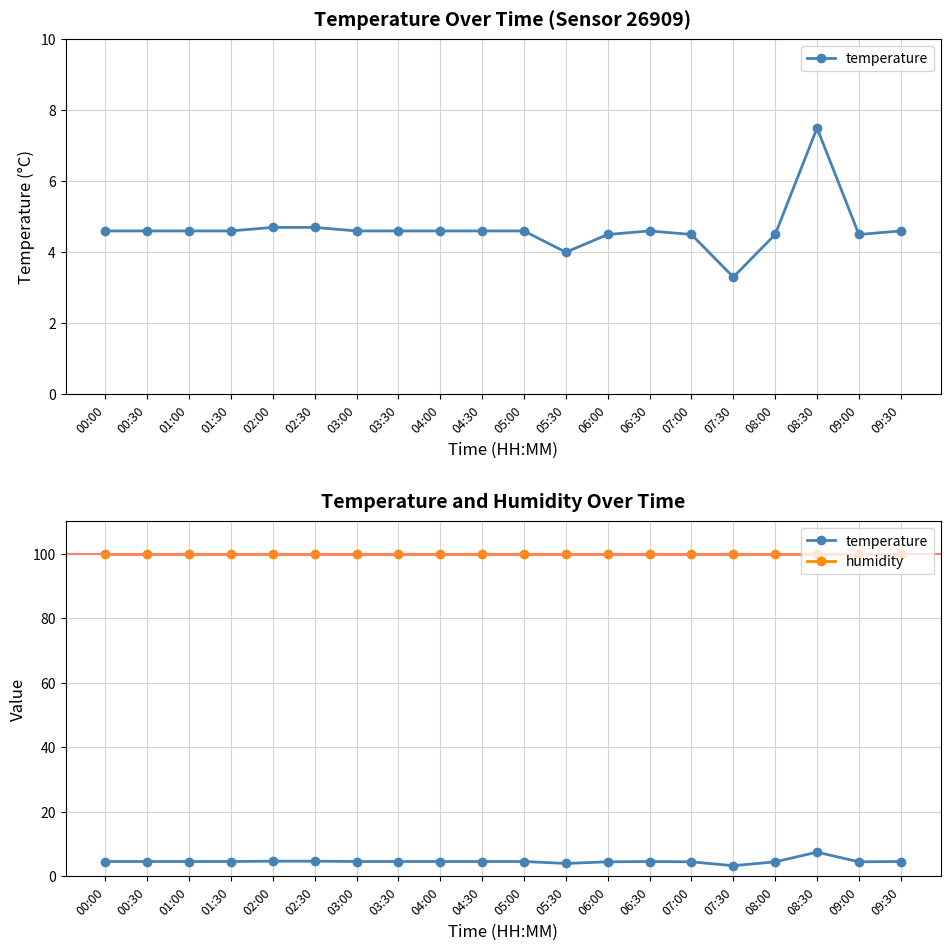

What is the value of the humidity point at the 9th from the left?

99.9